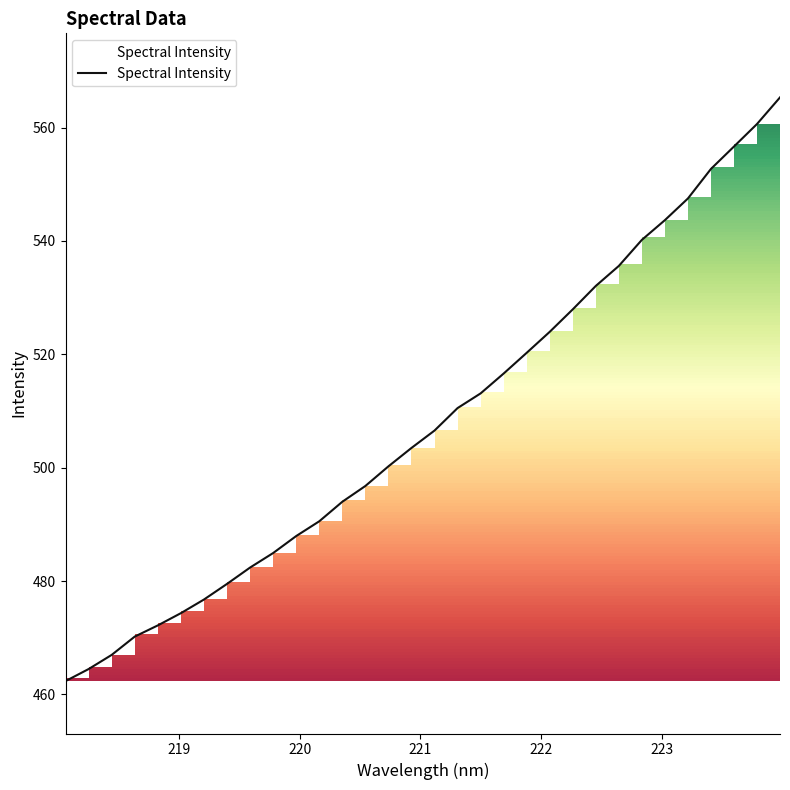

What is the greatest value displayed?

565.3